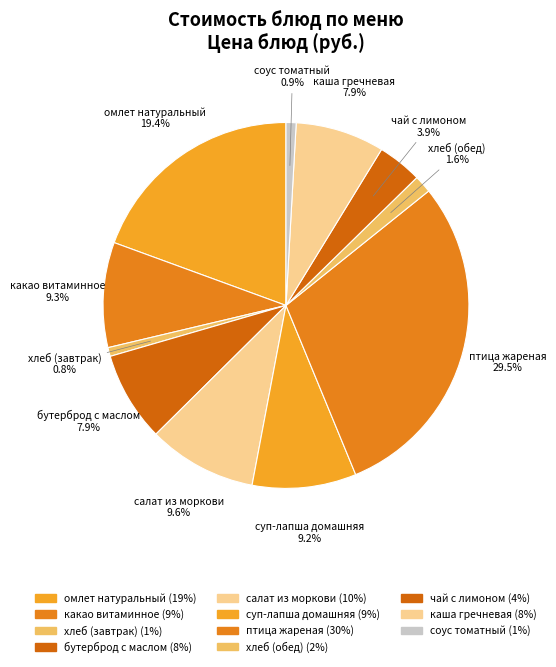

To the nearest percent, what percentage of the pie is суп-лапша домашняя?

9%